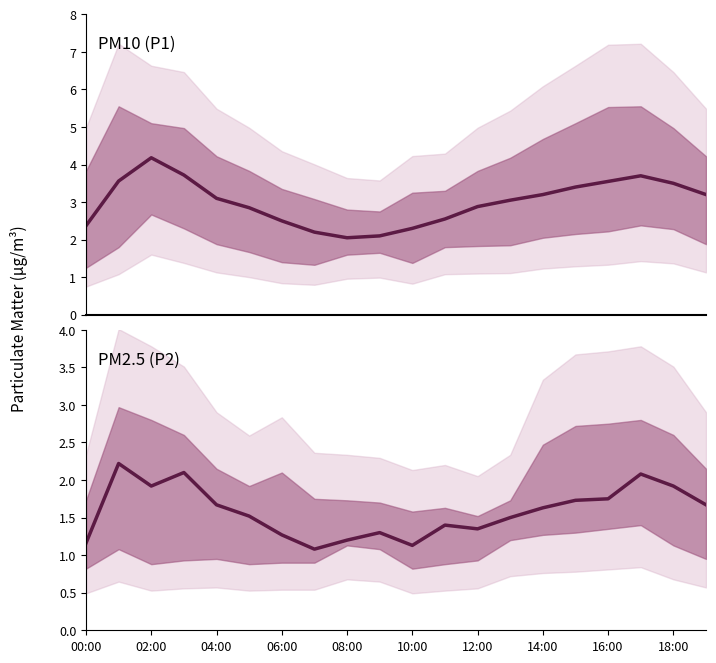

What is the minimum value shown in the chart?

1.1